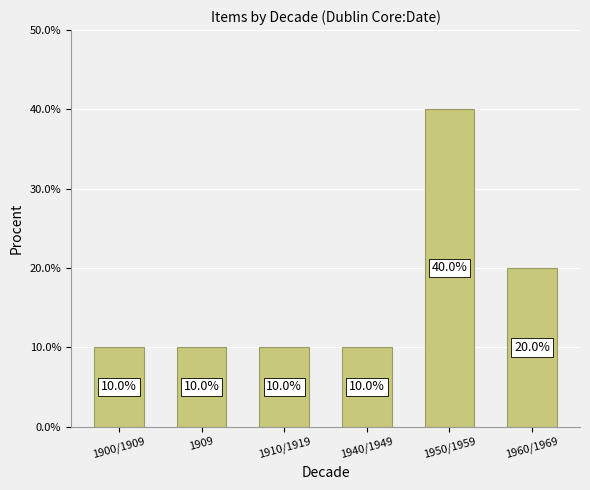

What is the greatest value displayed?

40